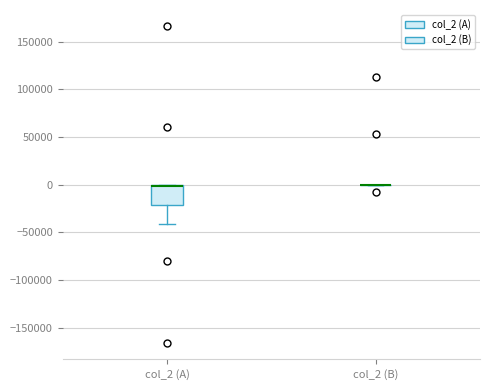

Reading left to right, read every box against the y-axis: the position of its median line, the range the box covers, and the ends of its whiskers. The values are not printed on the chart, so give them approximately, as read against the axis.

col_2 (A): median 0 (drawn on the box's upper edge), box -20000 to 0, whiskers -40000 to 0
col_2 (B): box collapsed to a line at 0, whiskers 0 to 0